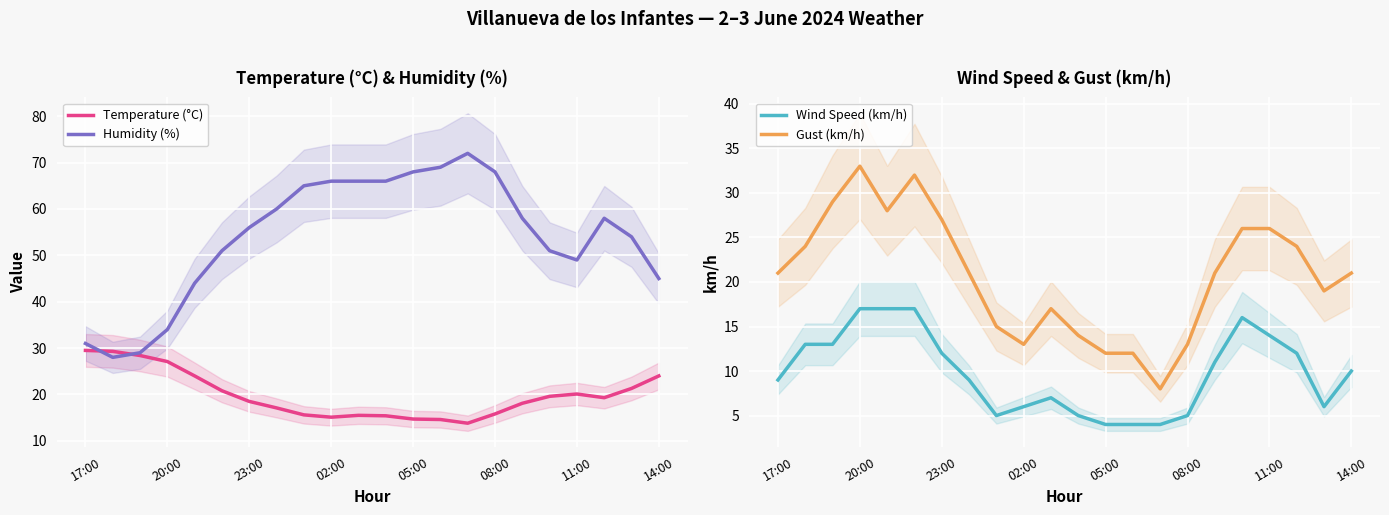

Which series has the largest range (max minus min)?

Humidity (%)